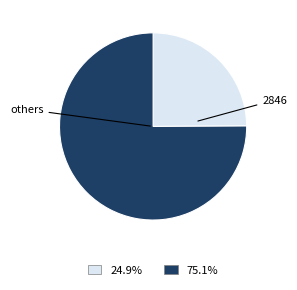

To the nearest percent, what portion does 2846 represent?

75%